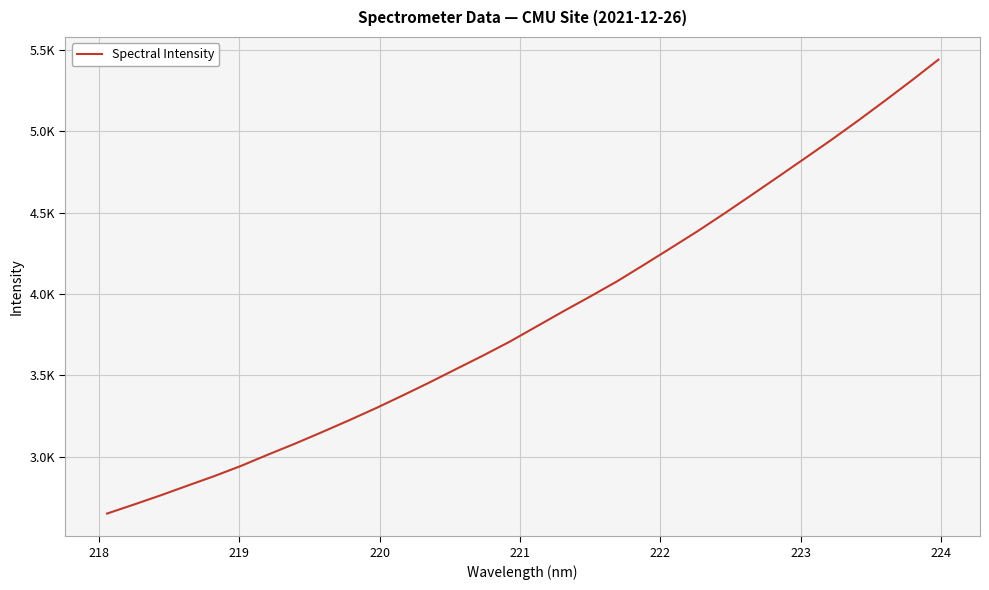

Is this an area chart (filled region under the line)?

No